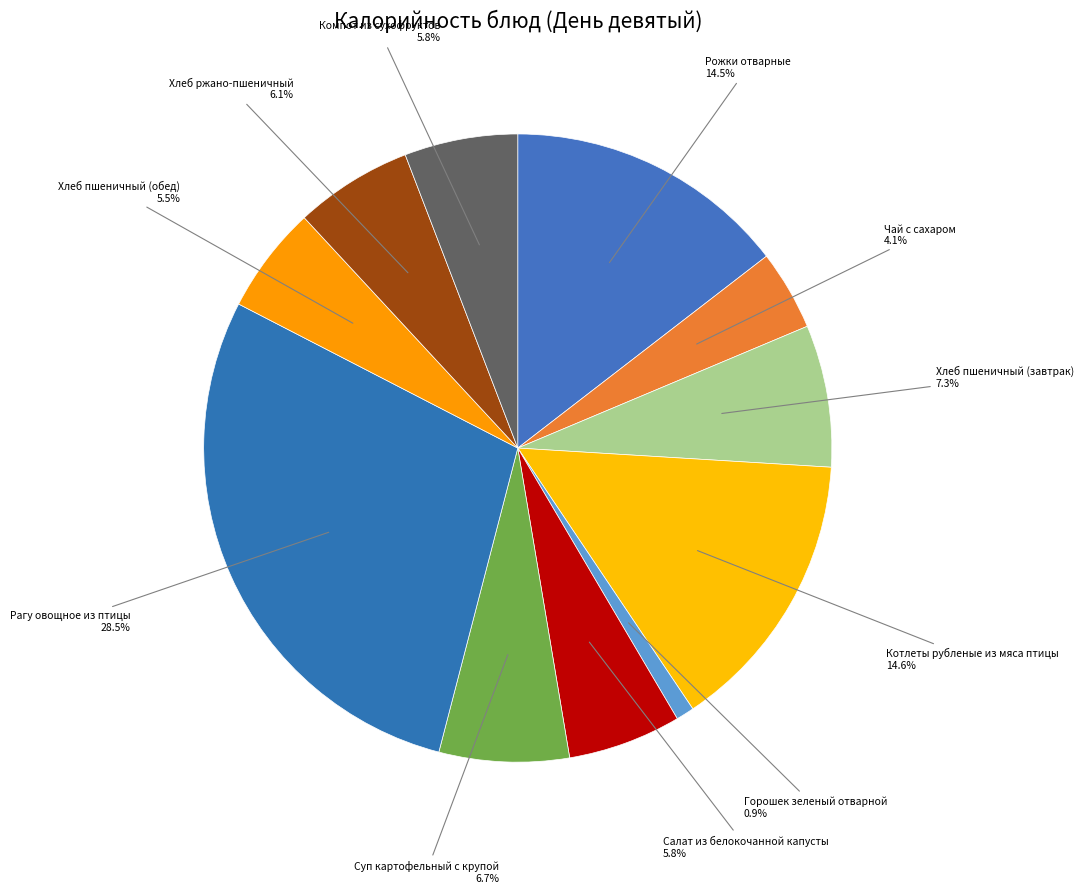

To the nearest percent, what percentage of the pie is Хлеб ржано-пшеничный?

6%